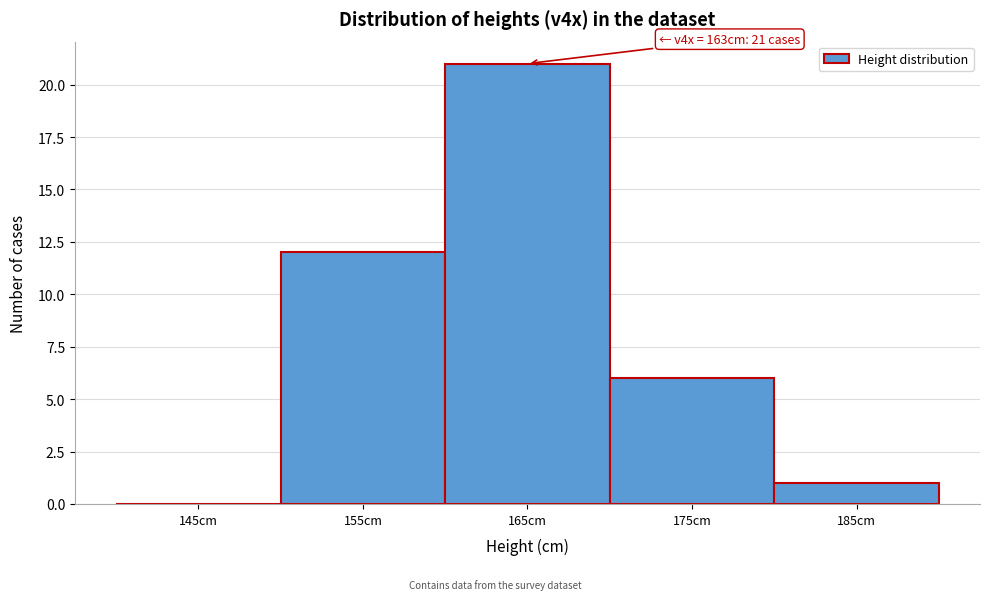

Which range on the x-axis has the tallest bar?

160 to 170